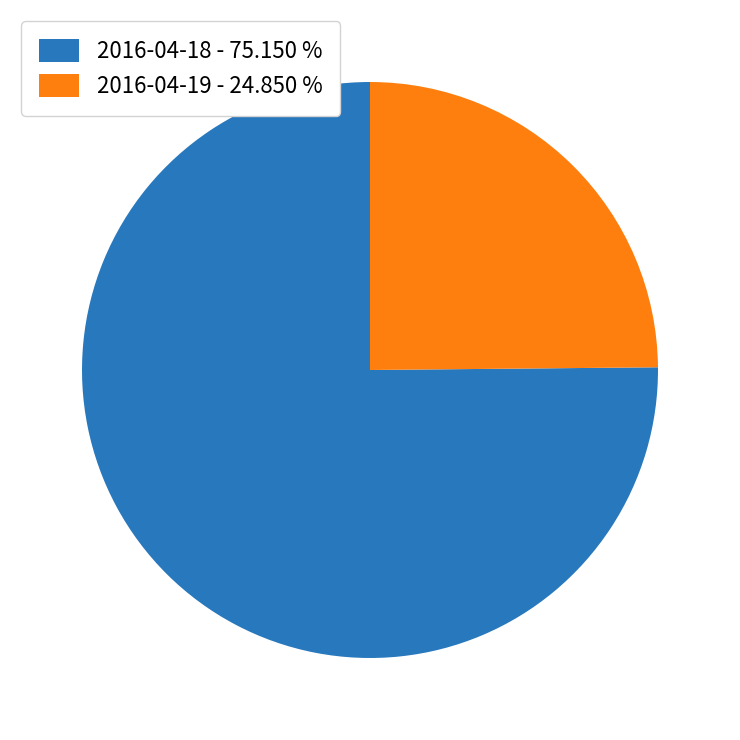

Rank the categories by value from lowest to highest.

2016-04-19, 2016-04-18